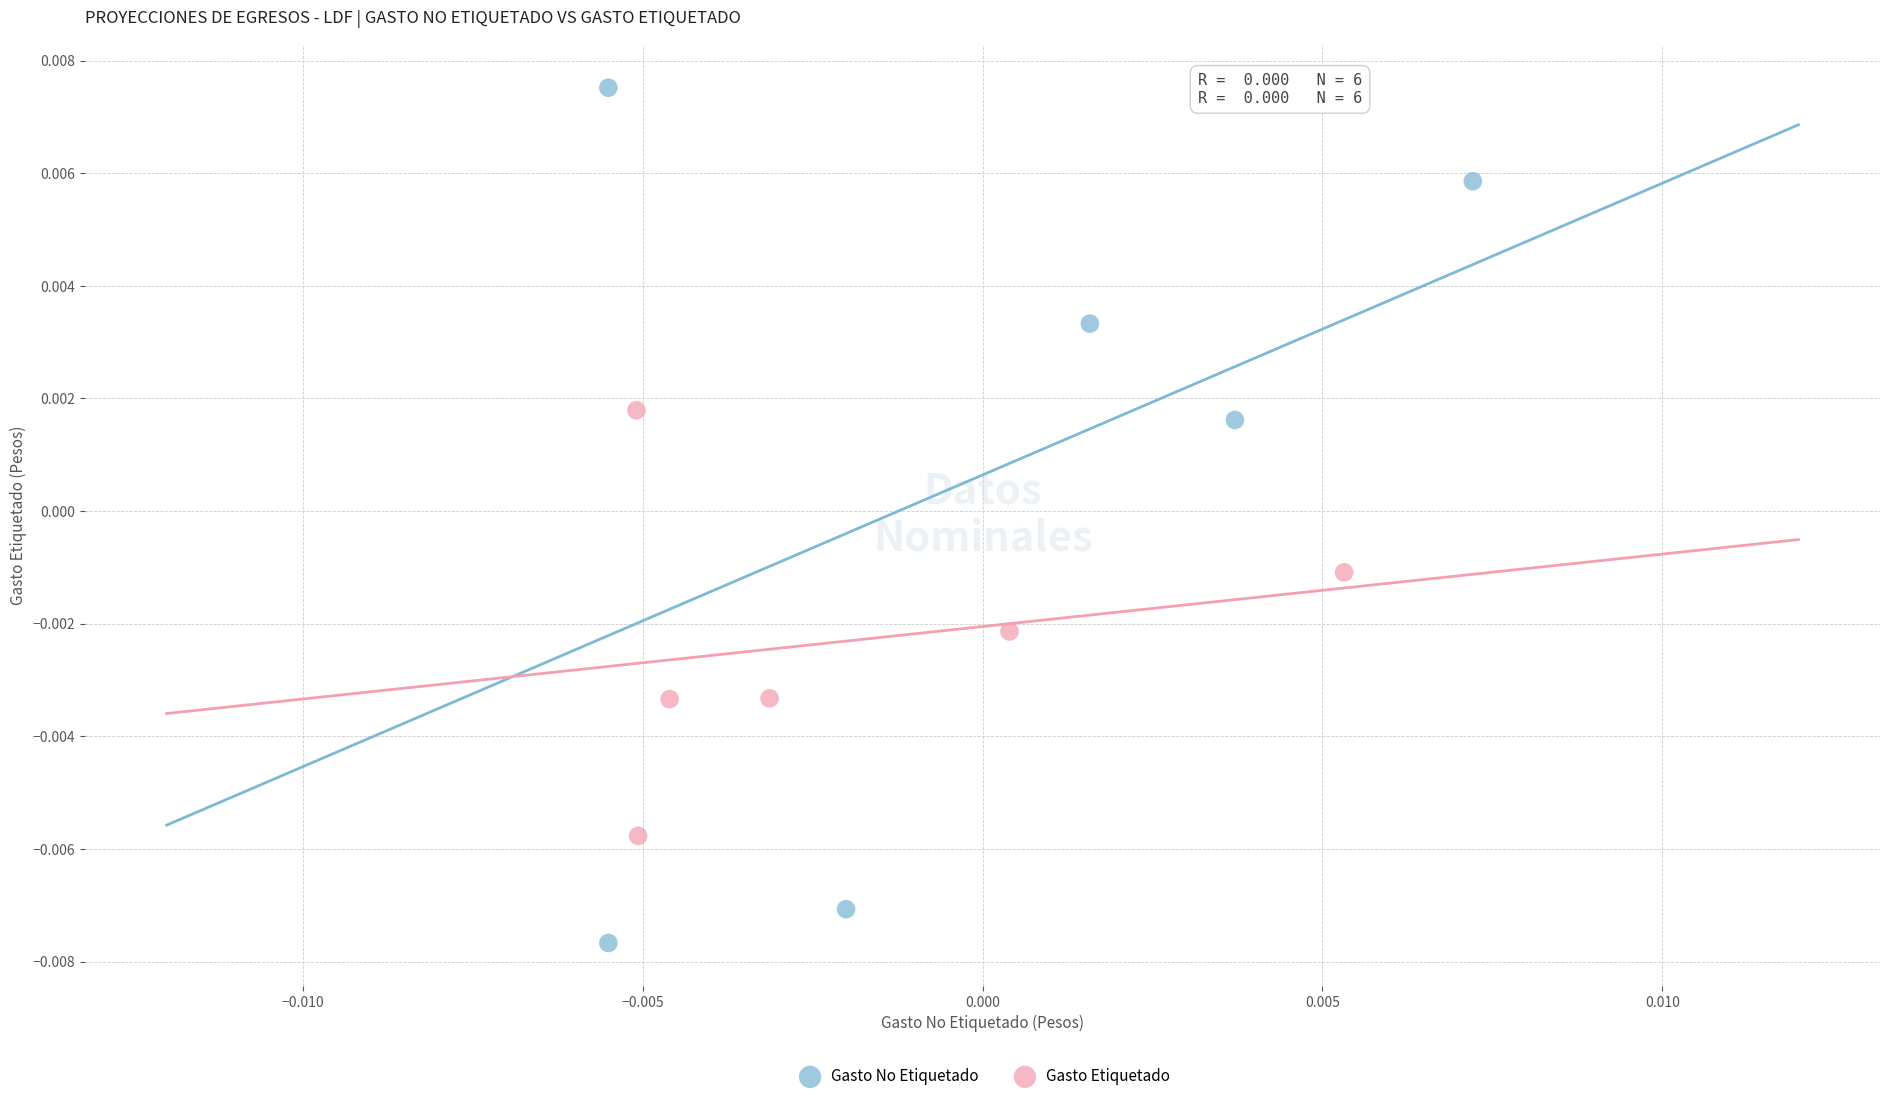

Which series has the largest Y range (max minus min)?

Gasto No Etiquetado